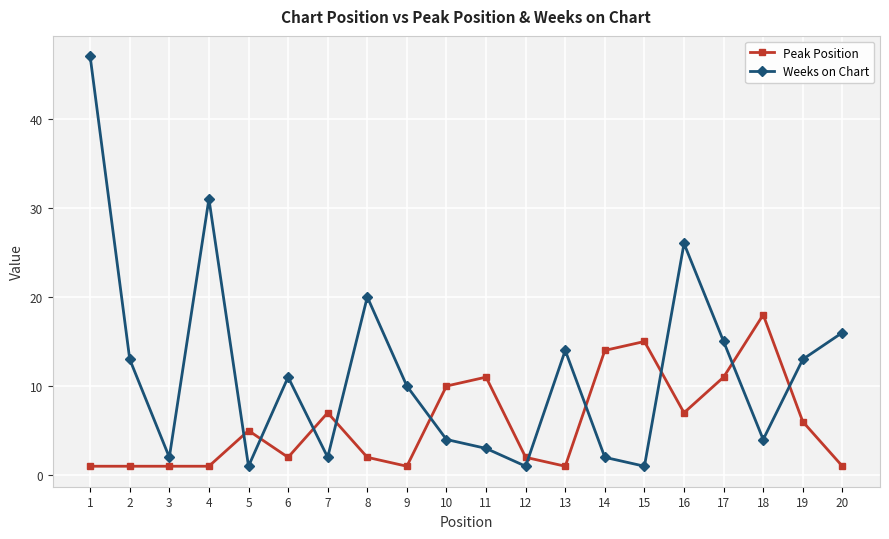

Does the chart display data point markers on the line(s)?

Yes